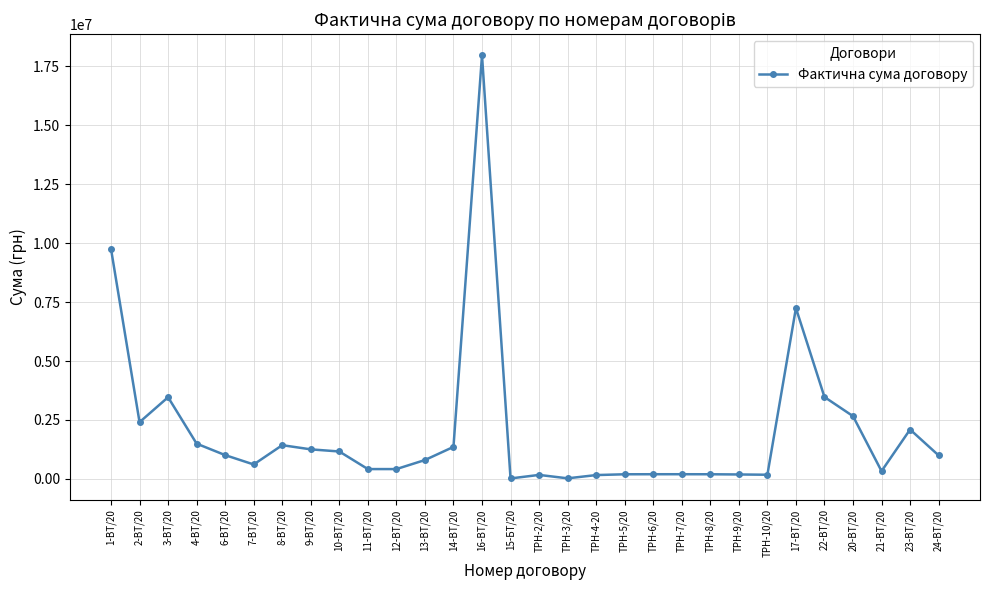

What is the maximum value shown in the chart?

17959434.8